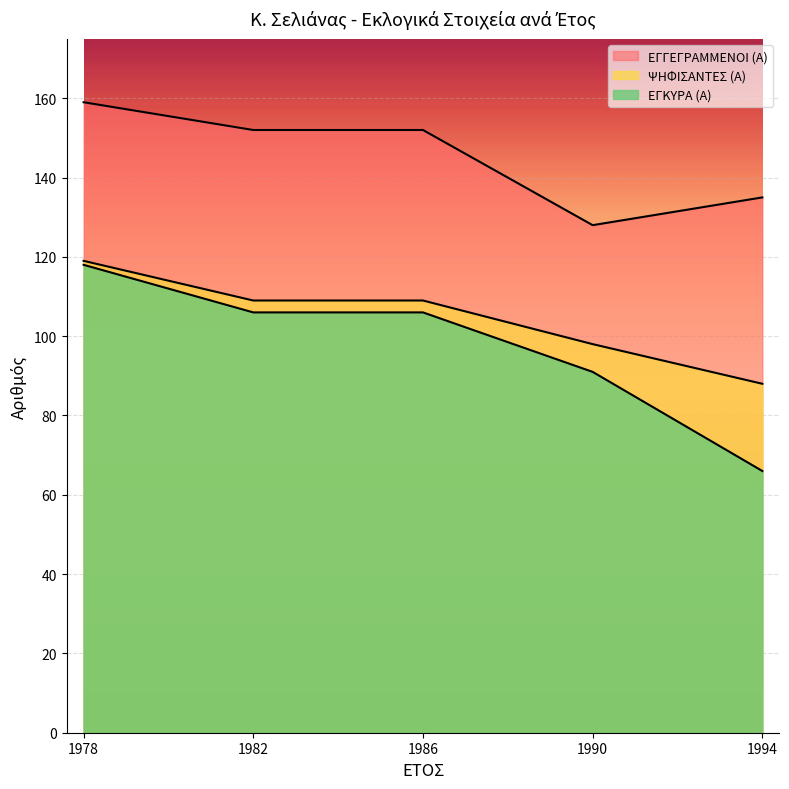

Count the number of data series in this chart.

3